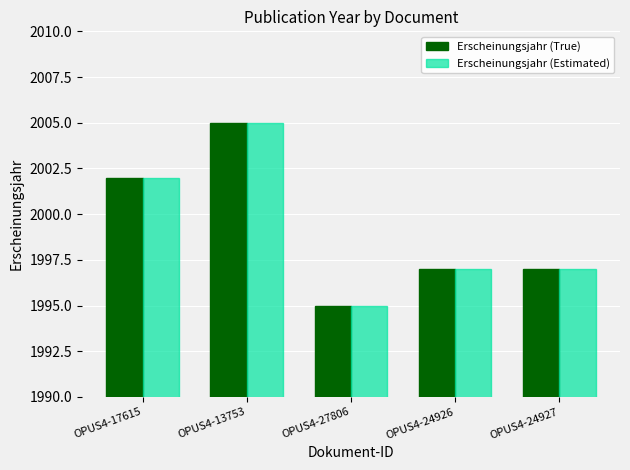

How many distinct data groups are displayed?

2